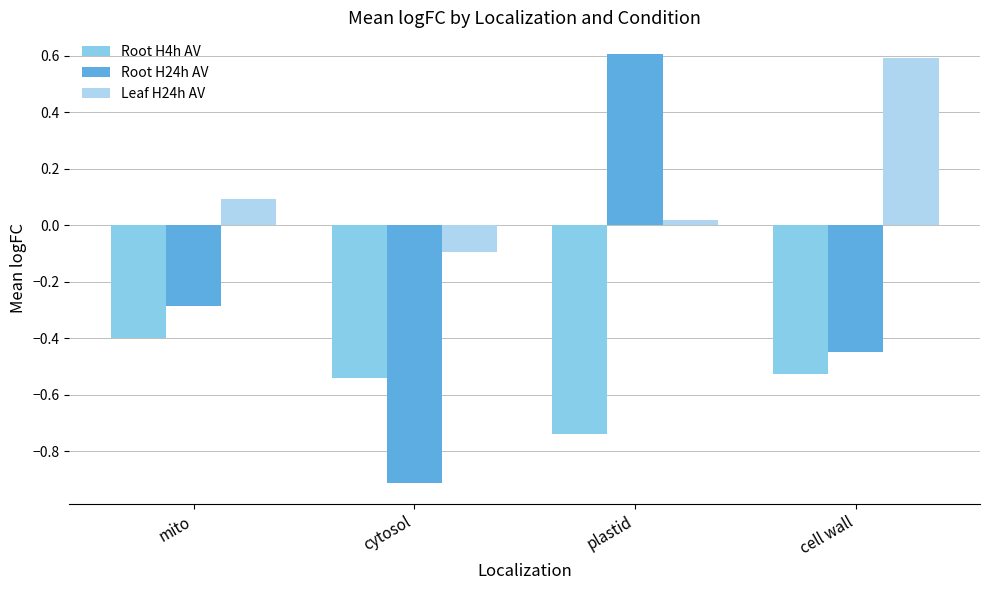

What is the difference between the highest and lowest values at mito?

0.5